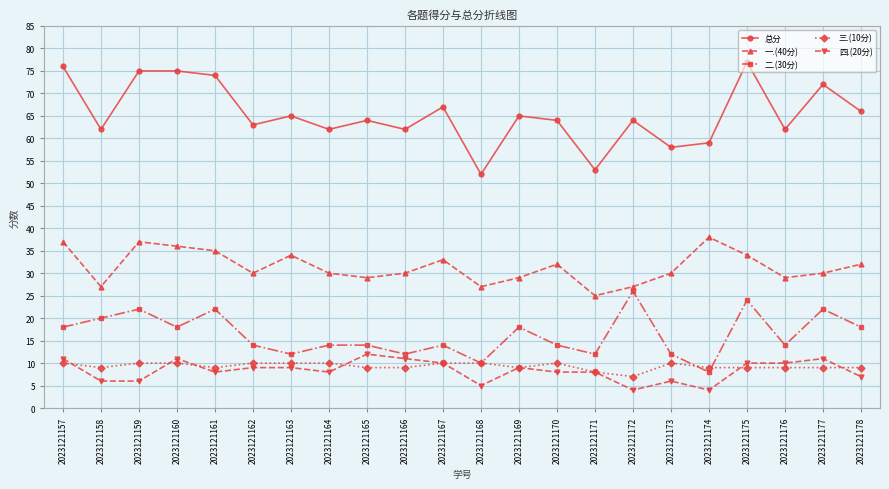

At which label does 总分 first exceed 64?

2023121157